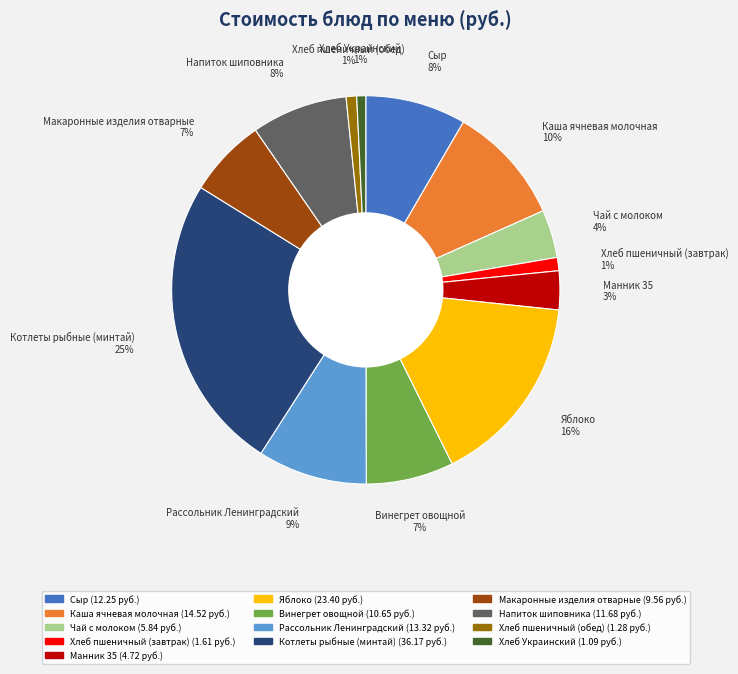

Does Хлеб пшеничный (обед) represent more than half of the total?

No